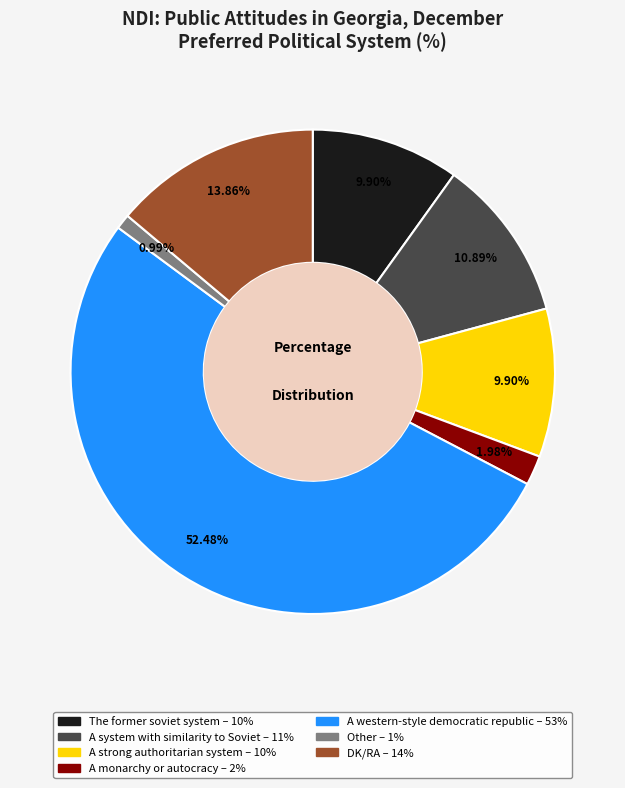

What is the smallest slice in the pie chart?

Other